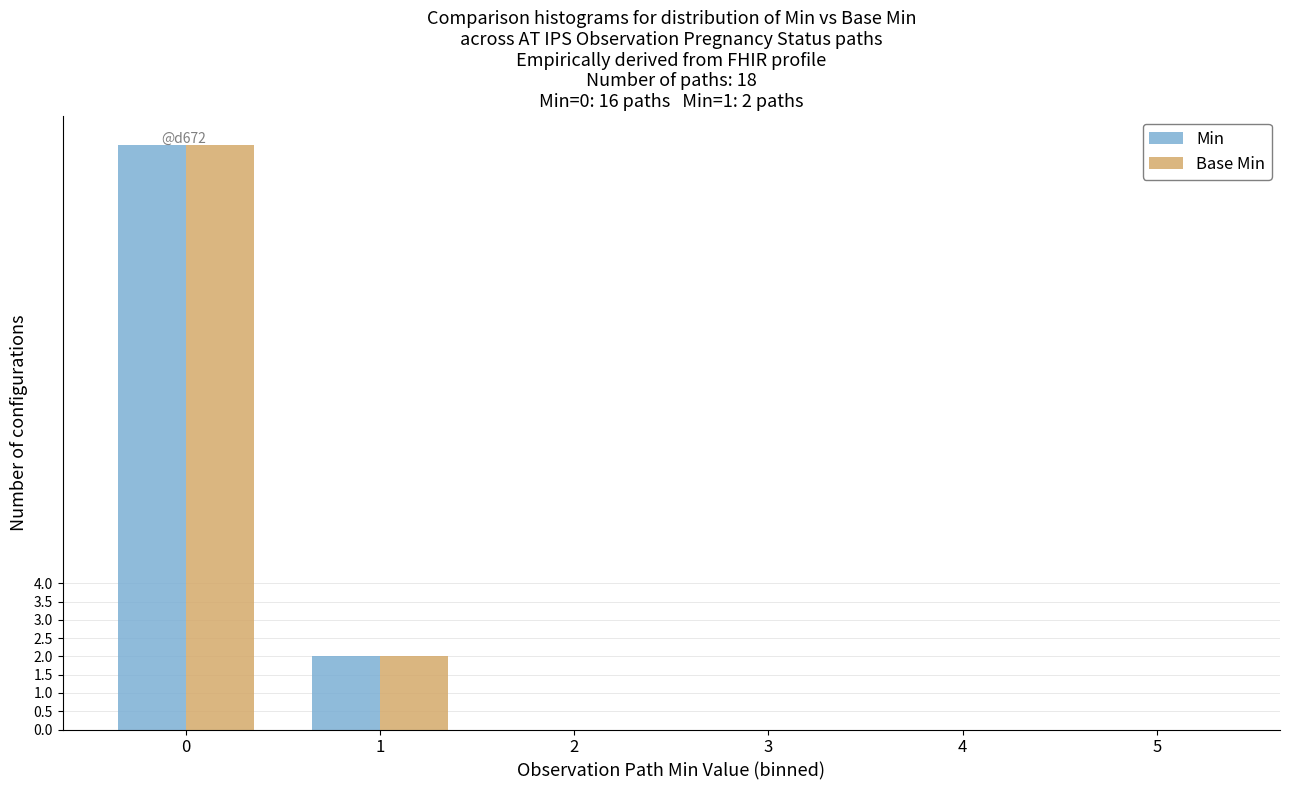

Does the chart contain stacked bars?

No